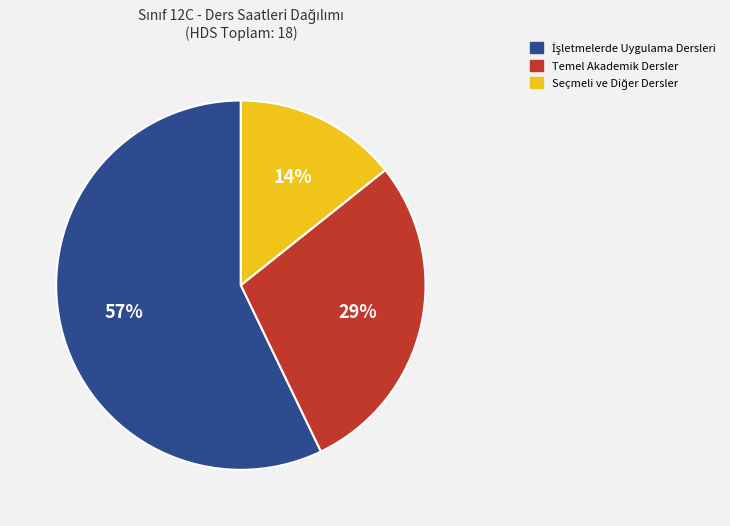

How many slices are in this pie chart?

3